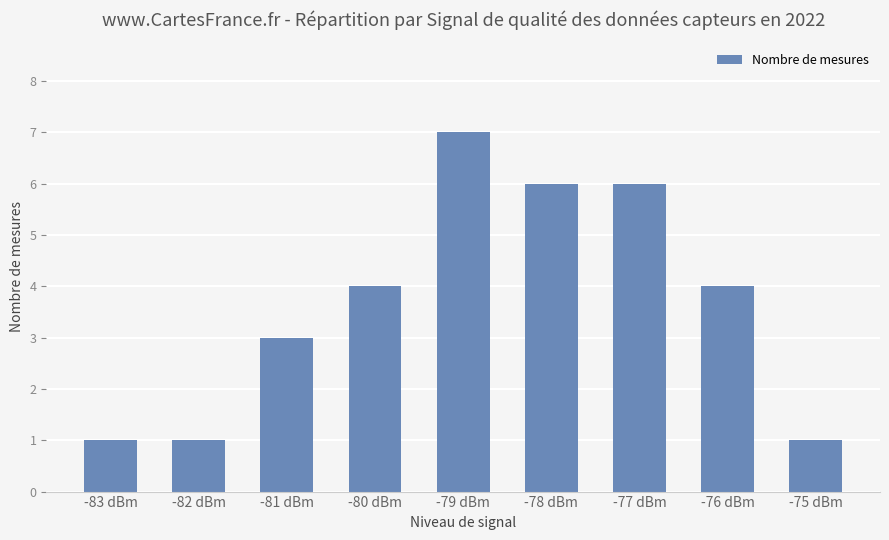

Does the chart contain any negative values?

No